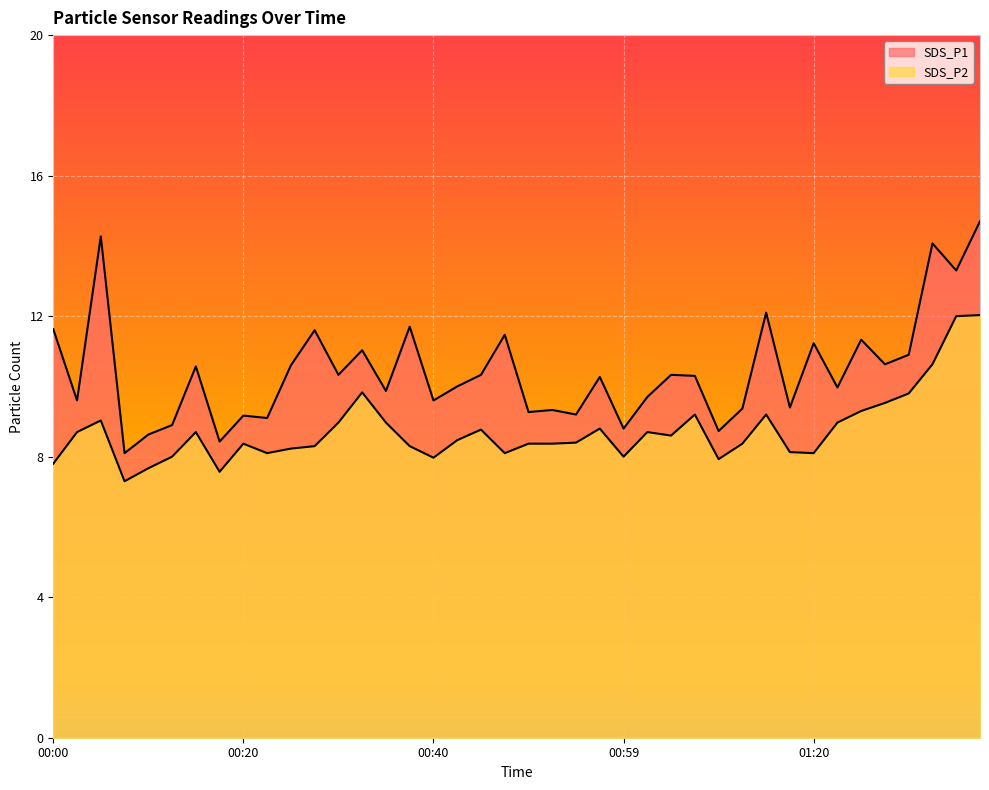

What are all the series names shown in the legend?

SDS_P1, SDS_P2